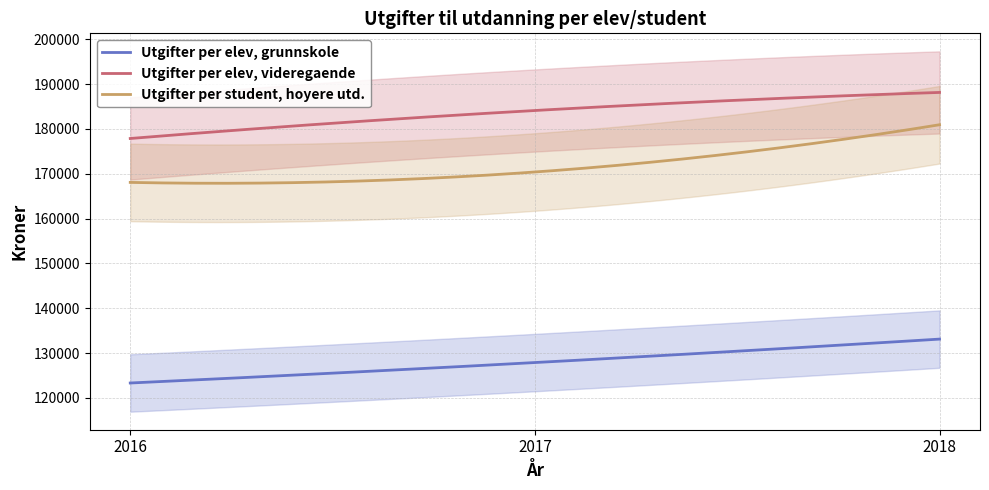

Count the number of categories in the chart.

3